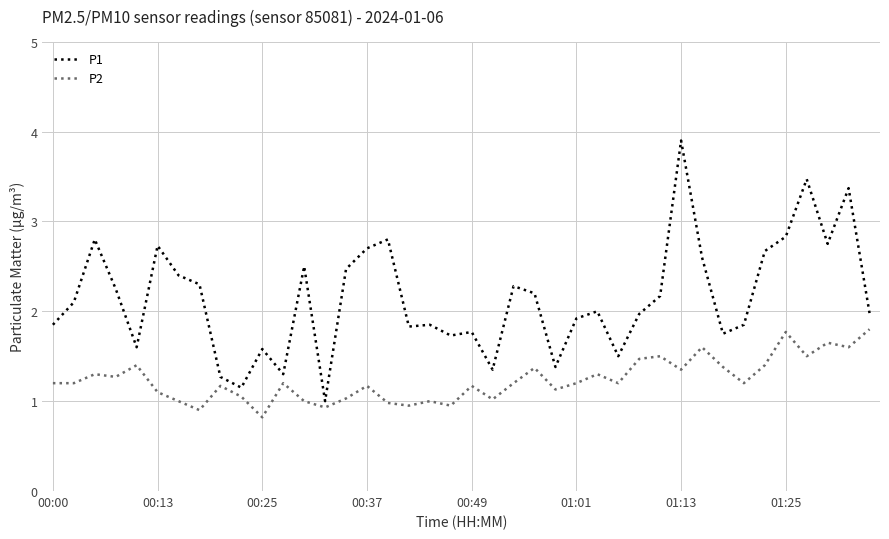

What is the difference between the maximum and minimum values in the P2 series?

1.0